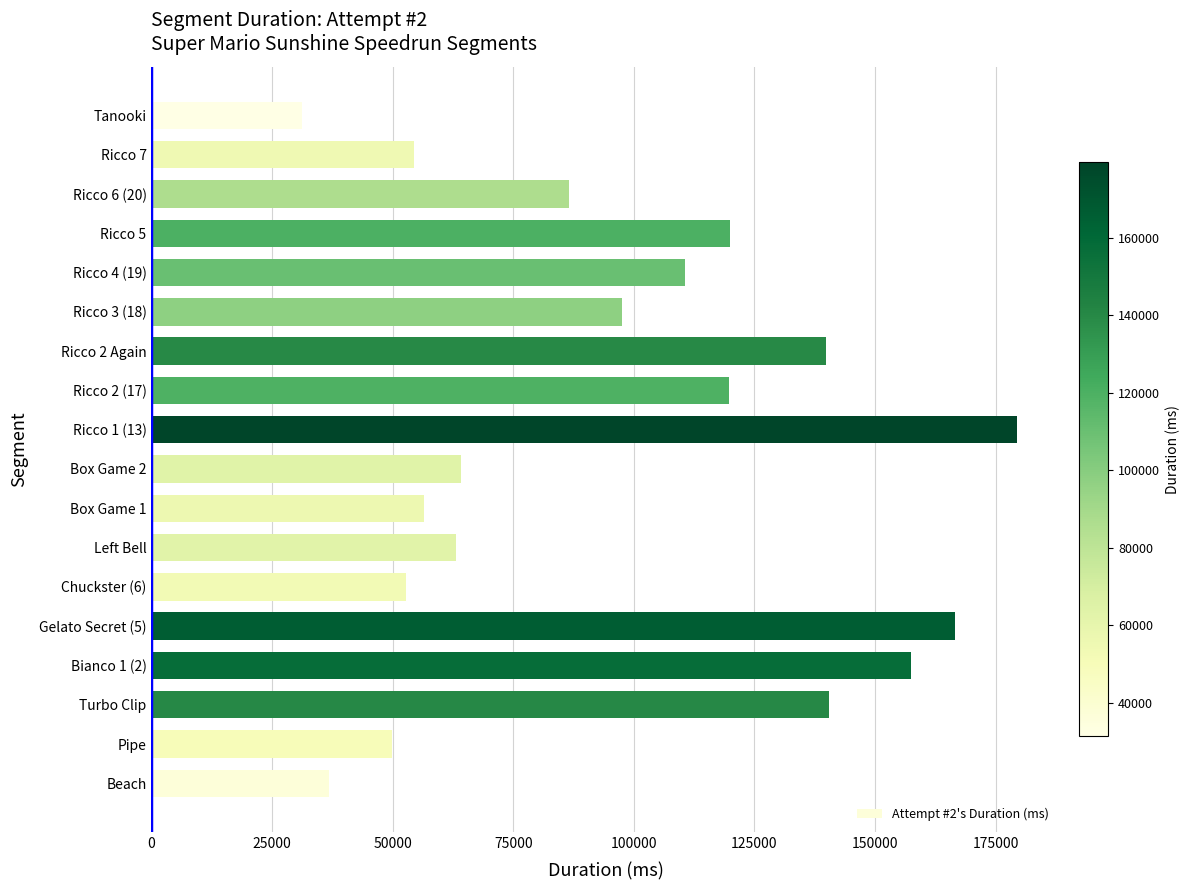

True or false: the data shows 140517 at Turbo Clip.

True